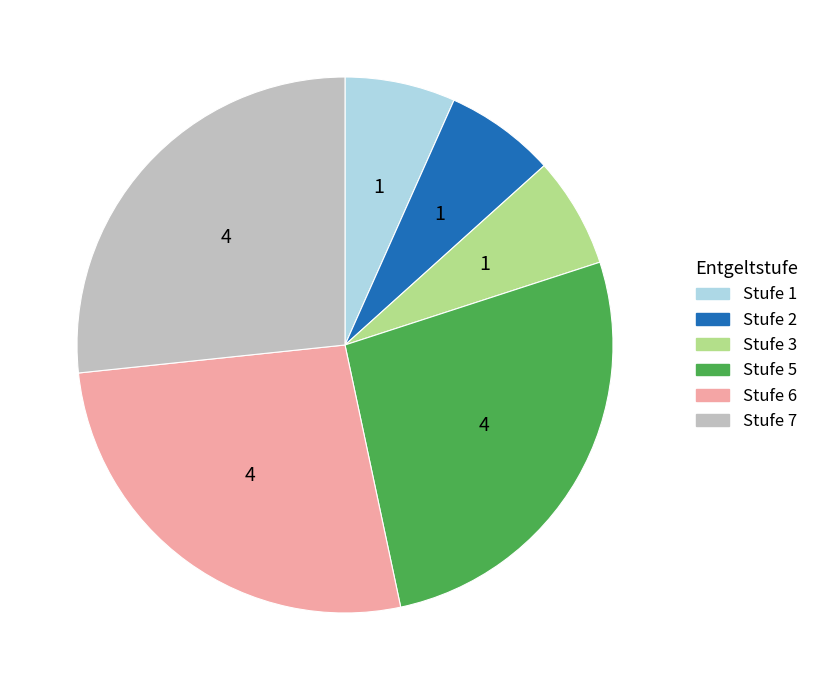

Which has a higher value, Stufe 1 or Stufe 6?

Stufe 6